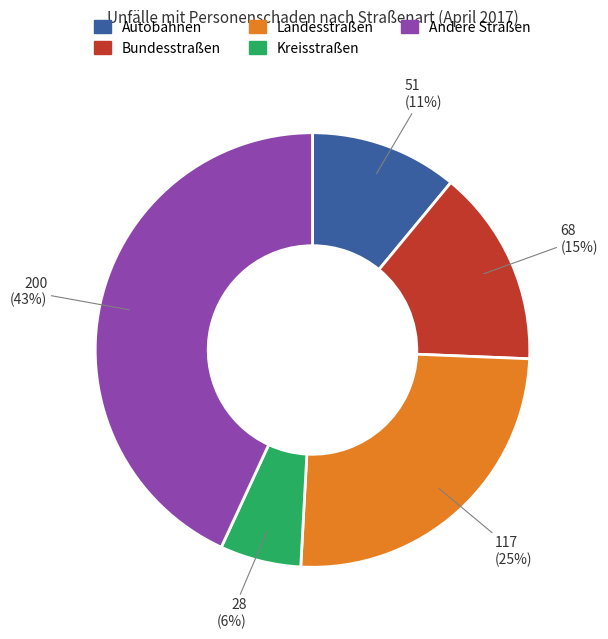

Is there any slice that represents more than half of the pie?

No